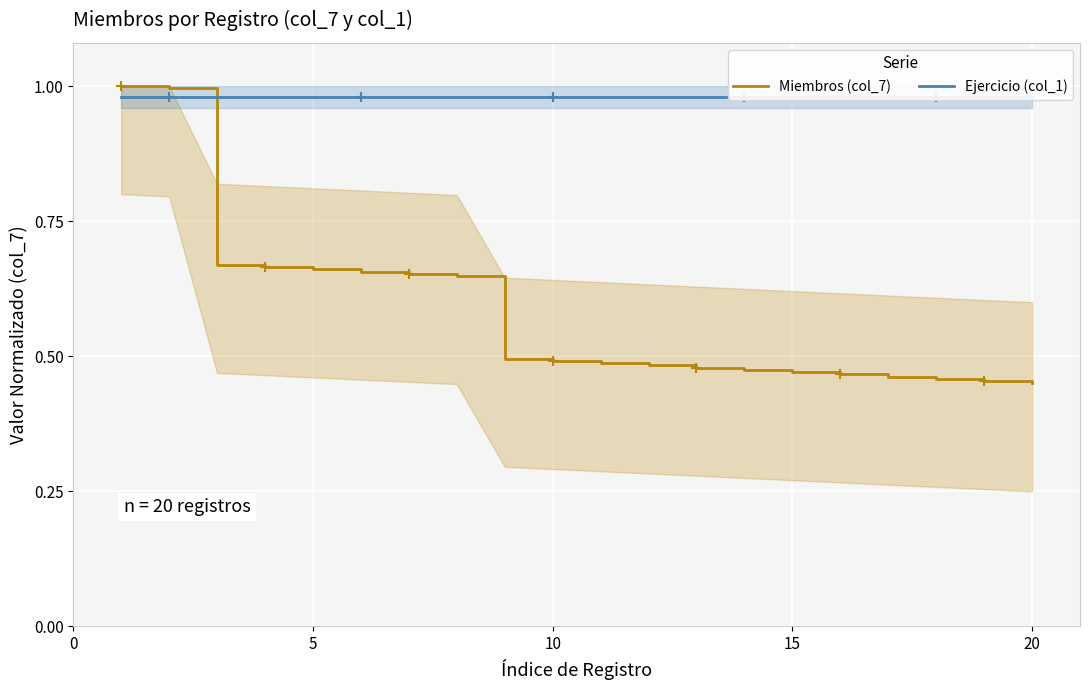

What is the difference between the maximum and second lowest values in the Miembros (col_7) series?

0.5